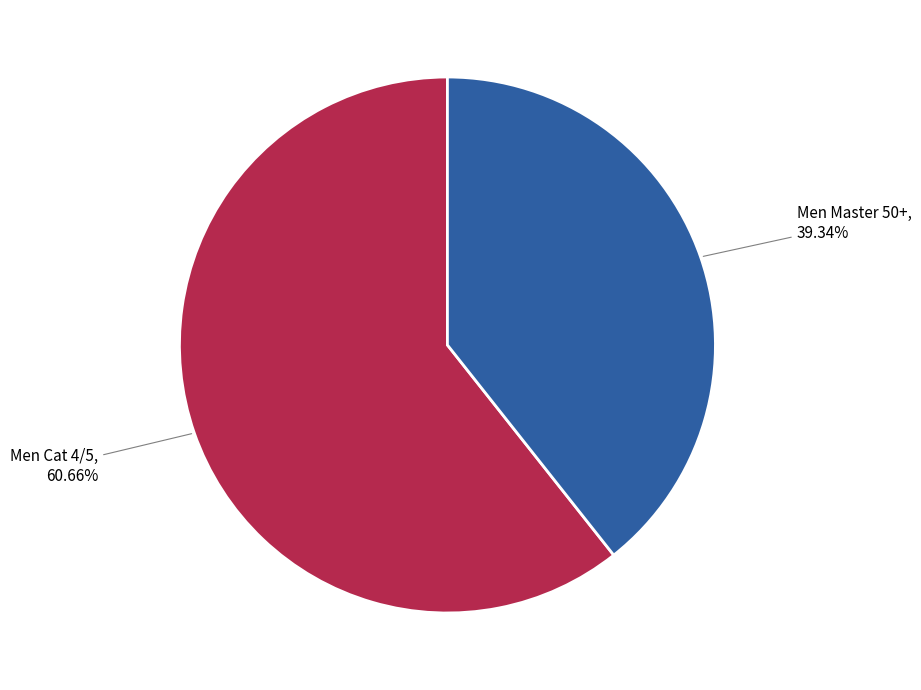

What percentage is the Men Master 50+ slice, to the nearest percent?

39%